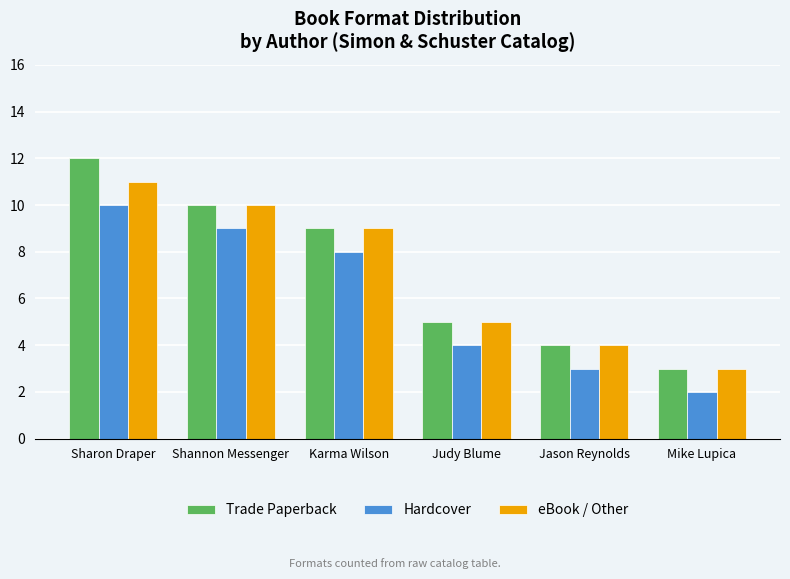

What are all the series names shown in the legend?

Trade Paperback, Hardcover, eBook / Other